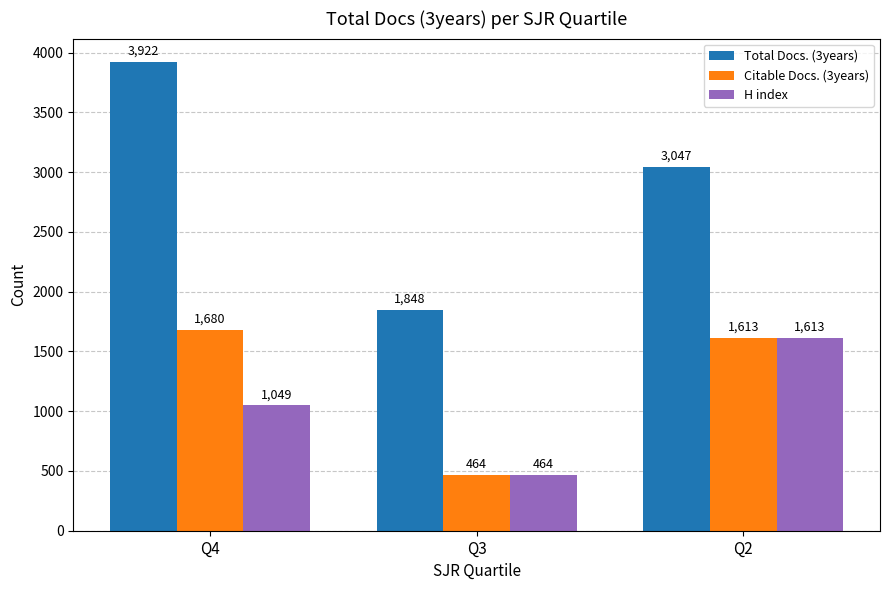

Reading left to right, what are all the values shown in this chart?

Total Docs. (3years): 3922	1848	3047
Citable Docs. (3years): 1680	464	1613
H index: 1049	464	1613